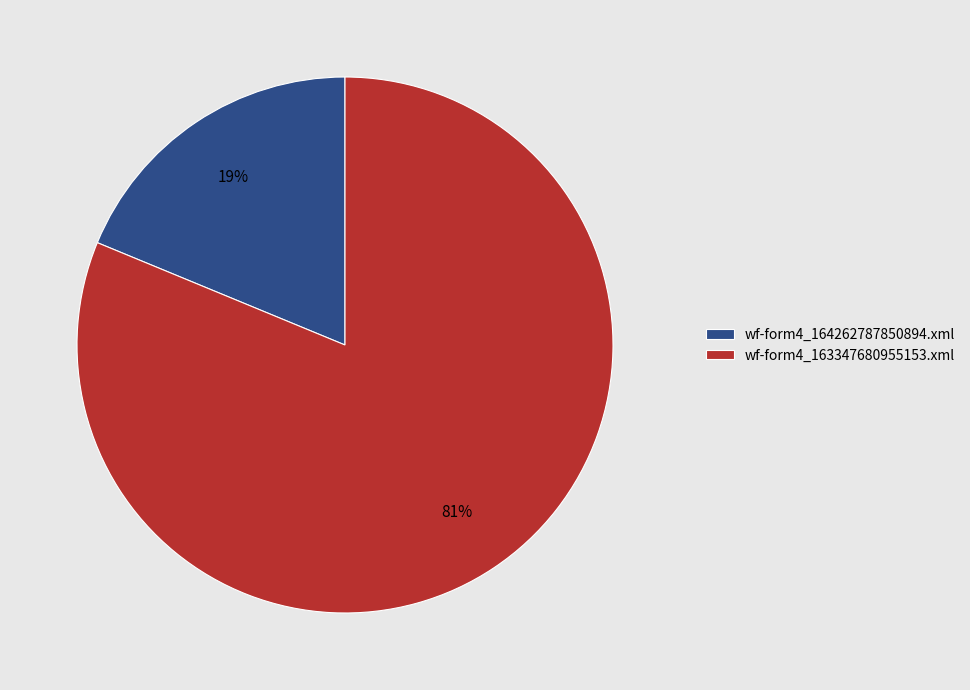

Rank the categories by value from highest to lowest.

wf-form4_163347680955153.xml, wf-form4_164262787850894.xml